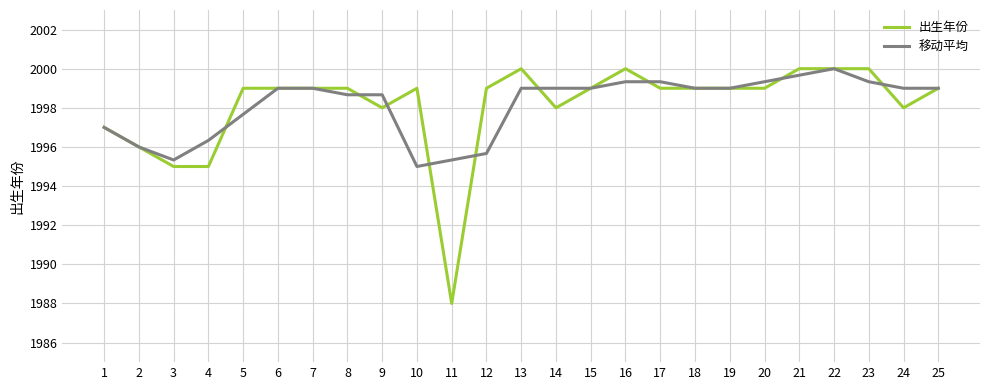

What is the sum of all 出生年份 values?

49953.0